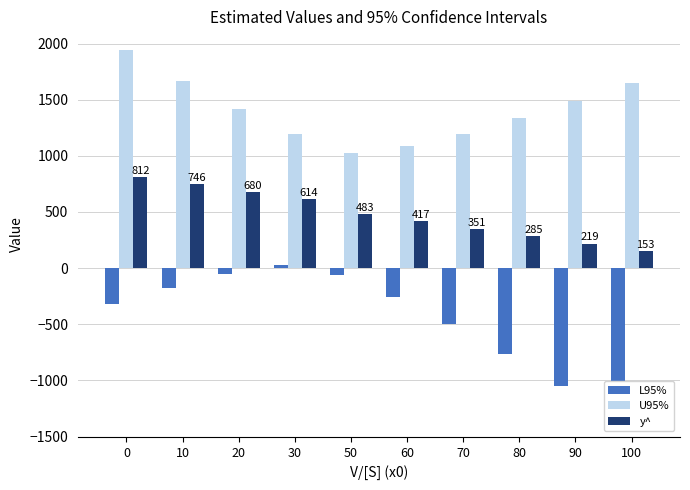

True or false: y^ has a value of 257.1 at 100.

False